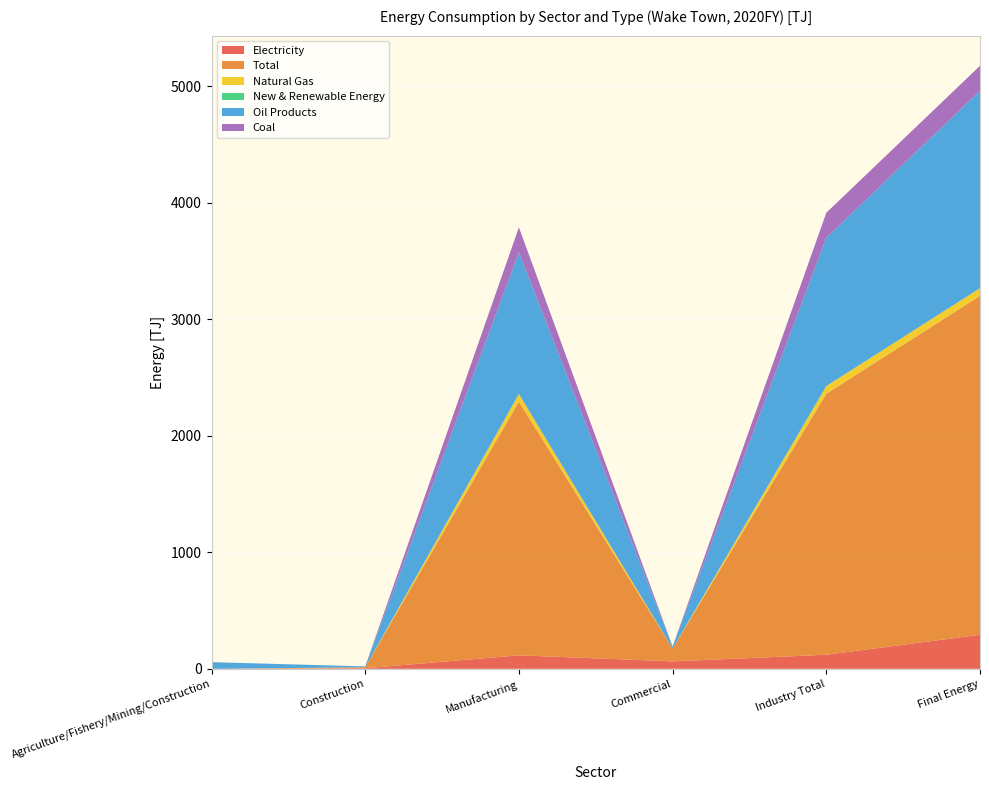

Reading right to left, transcribe all the data shown in this chart.

Electricity: Final Energy=292.1	Industry Total=120.7	Commercial=63.7	Manufacturing=115.7	Construction=5.0	Agriculture/Fishery/Mining/Construction=0.0
Total: Final Energy=2907.8	Industry Total=2239.4	Commercial=111.0	Manufacturing=2176.8	Construction=8.5	Agriculture/Fishery/Mining/Construction=0.0
Natural Gas: Final Energy=65.9	Industry Total=65.7	Commercial=0.2	Manufacturing=65.7	Construction=0.0	Agriculture/Fishery/Mining/Construction=0.0
New & Renewable Energy: Final Energy=0.0	Industry Total=0.0	Commercial=0.0	Manufacturing=0.0	Construction=0.0	Agriculture/Fishery/Mining/Construction=0.0
Oil Products: Final Energy=1693.7	Industry Total=1272.7	Commercial=16.3	Manufacturing=1215.5	Construction=7.1	Agriculture/Fishery/Mining/Construction=57.2
Coal: Final Energy=214.0	Industry Total=213.8	Commercial=0.2	Manufacturing=213.8	Construction=0.0	Agriculture/Fishery/Mining/Construction=0.0